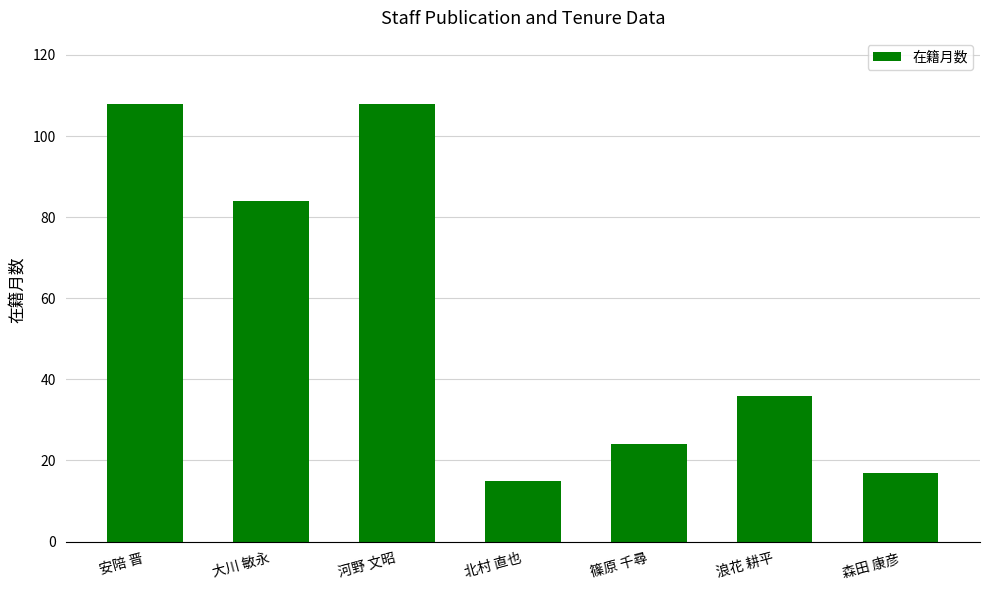

Is it true that the value at 安陪 晋 is 108?

True